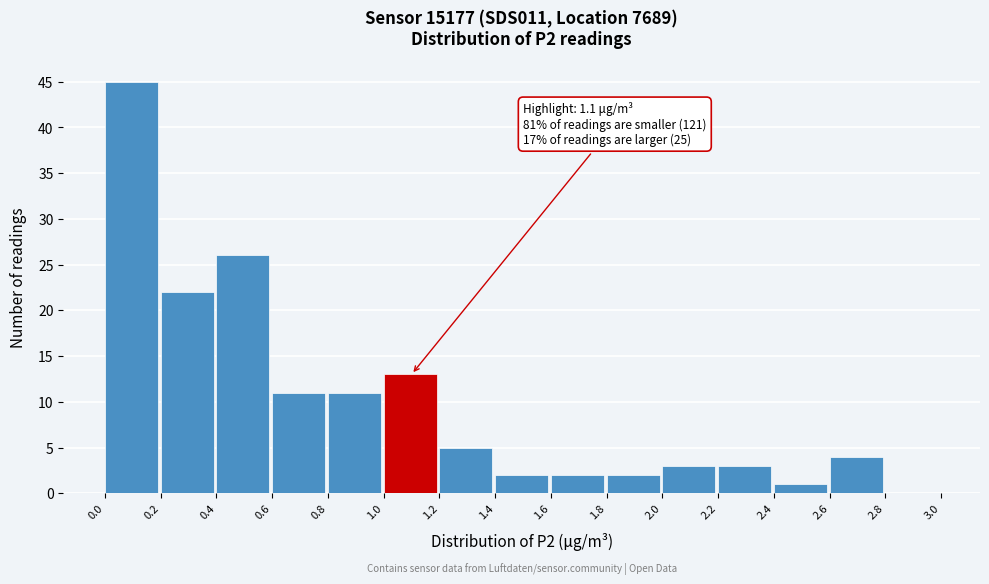

Over which range of the x-axis is the bar tallest?

0.0 to 0.2